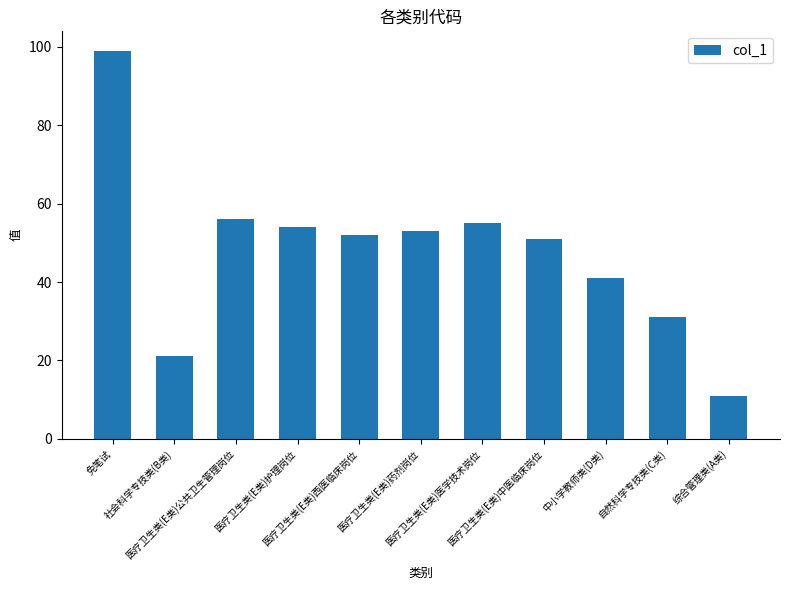

What is the difference between the values at 医疗卫生类(E类)医学技术岗位 and 社会科学专技类(B类)?

34